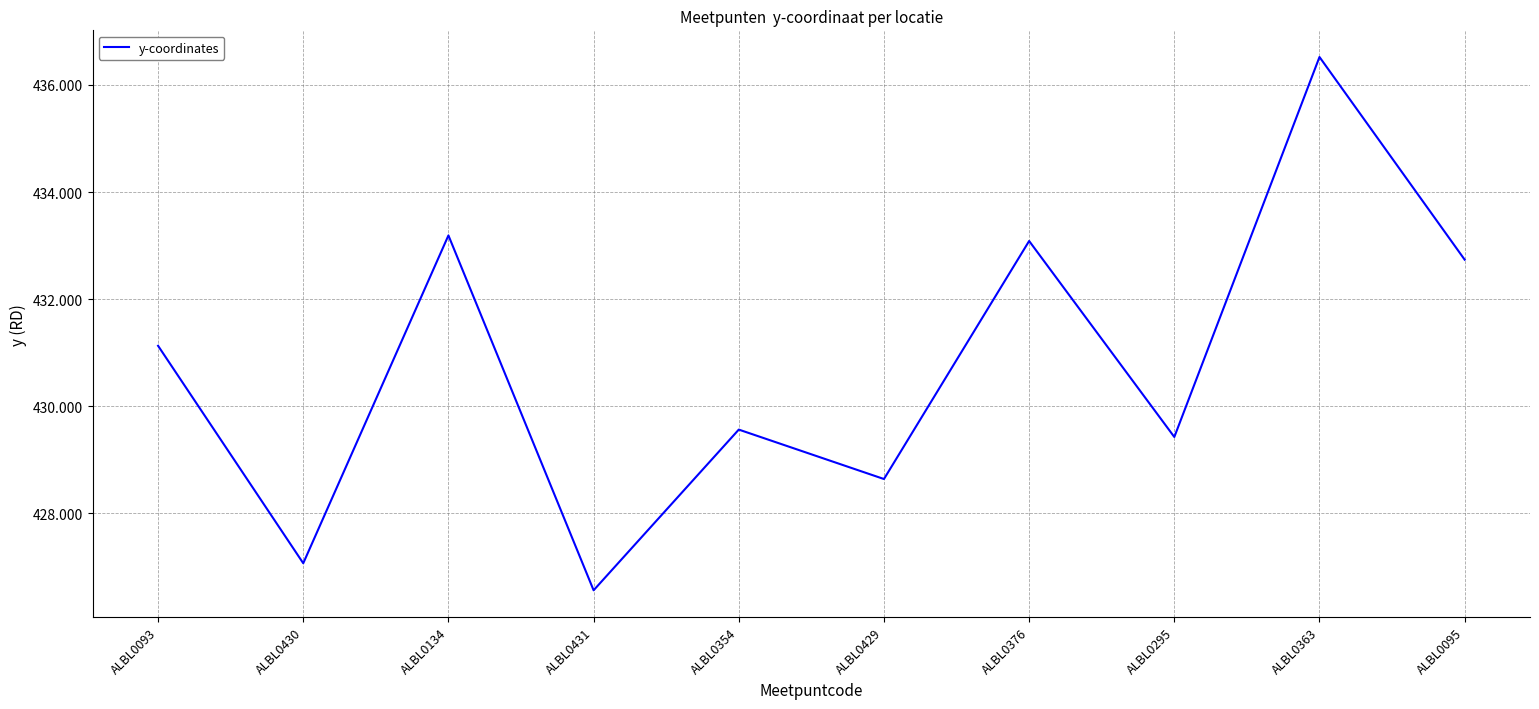

Rank the categories by value from lowest to highest.

ALBL0431, ALBL0430, ALBL0429, ALBL0295, ALBL0354, ALBL0093, ALBL0095, ALBL0376, ALBL0134, ALBL0363